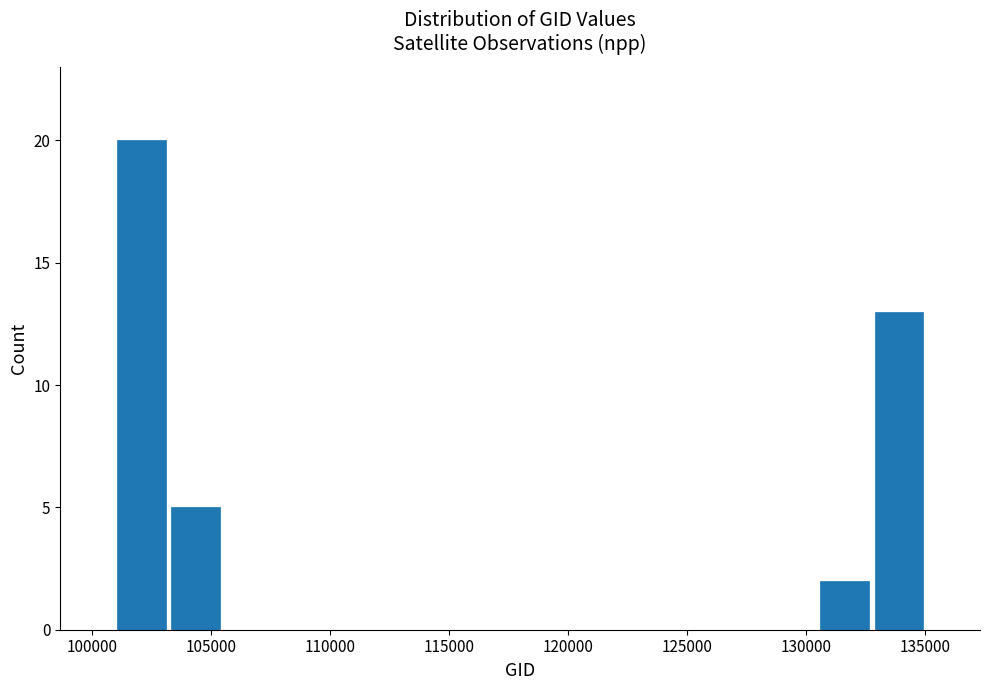

What is the height of the bar covering 103000 to 105500 on the x-axis? Neither the bar edges nor the heights are printed on the chart, so give them approximately, as read against the axes.

5